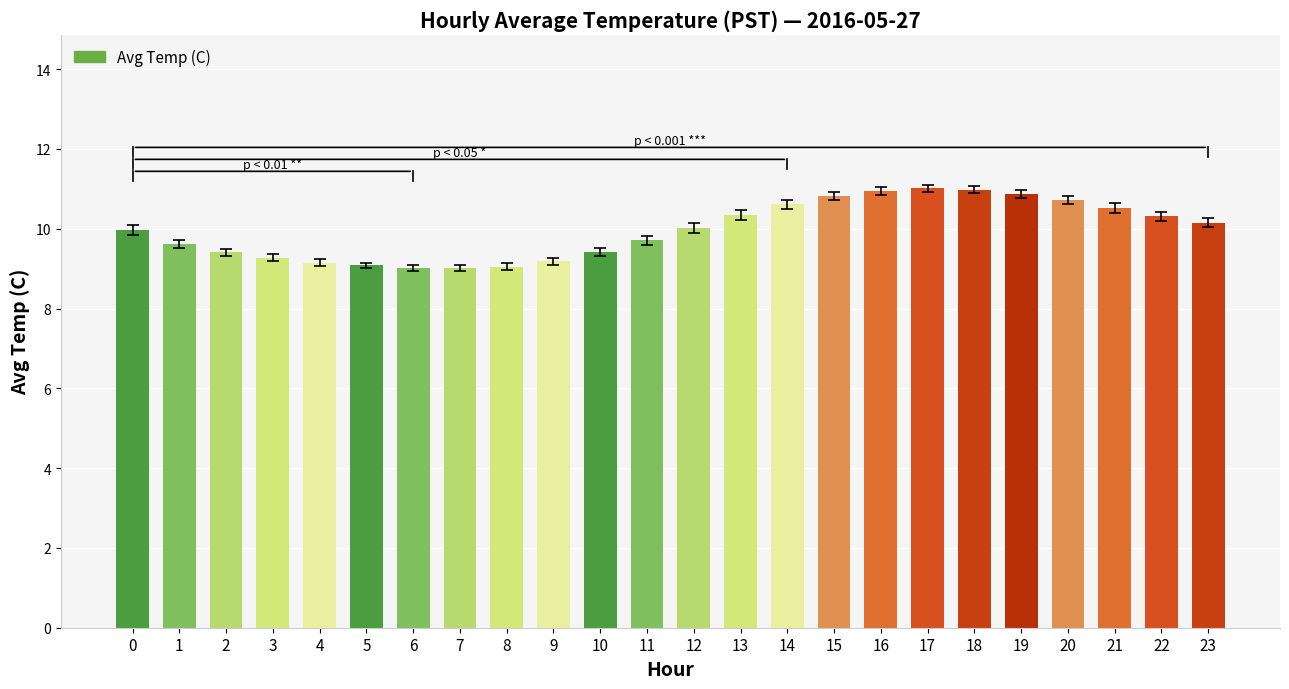

How many series are shown in this chart?

1